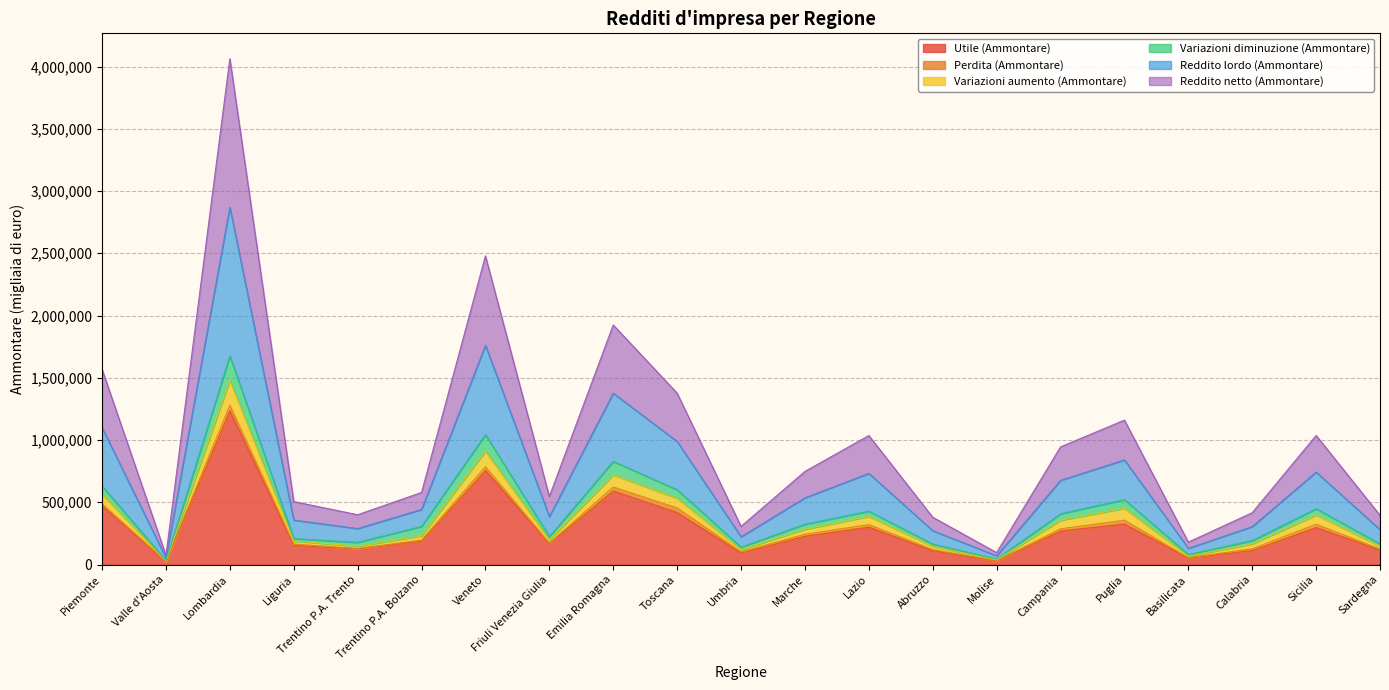

What is the maximum value for Utile (Ammontare)?

1233624